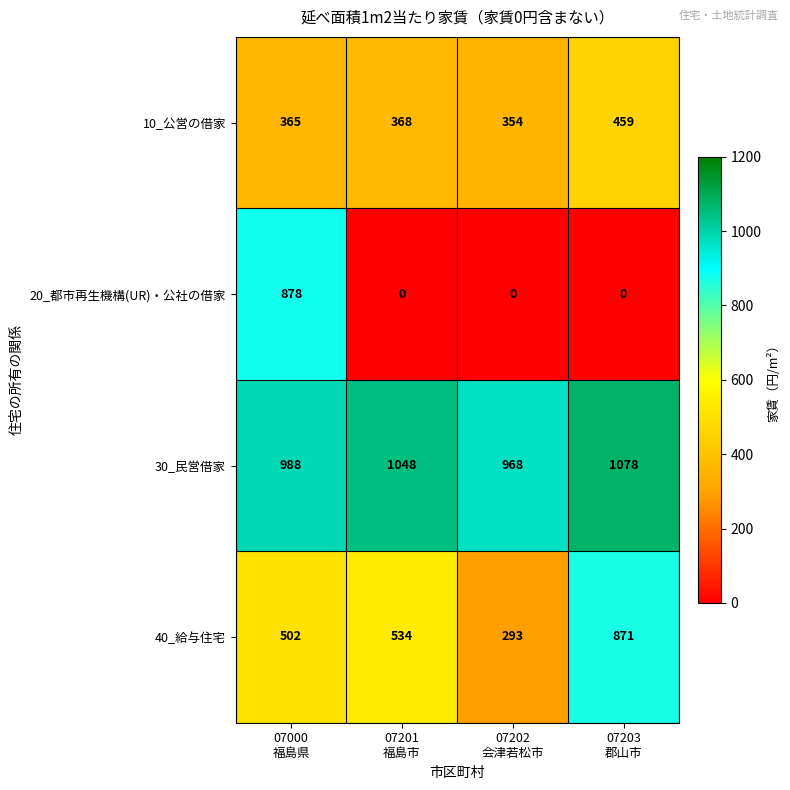

What is the spread (max minus min) of values at 07202
会津若松市?

968